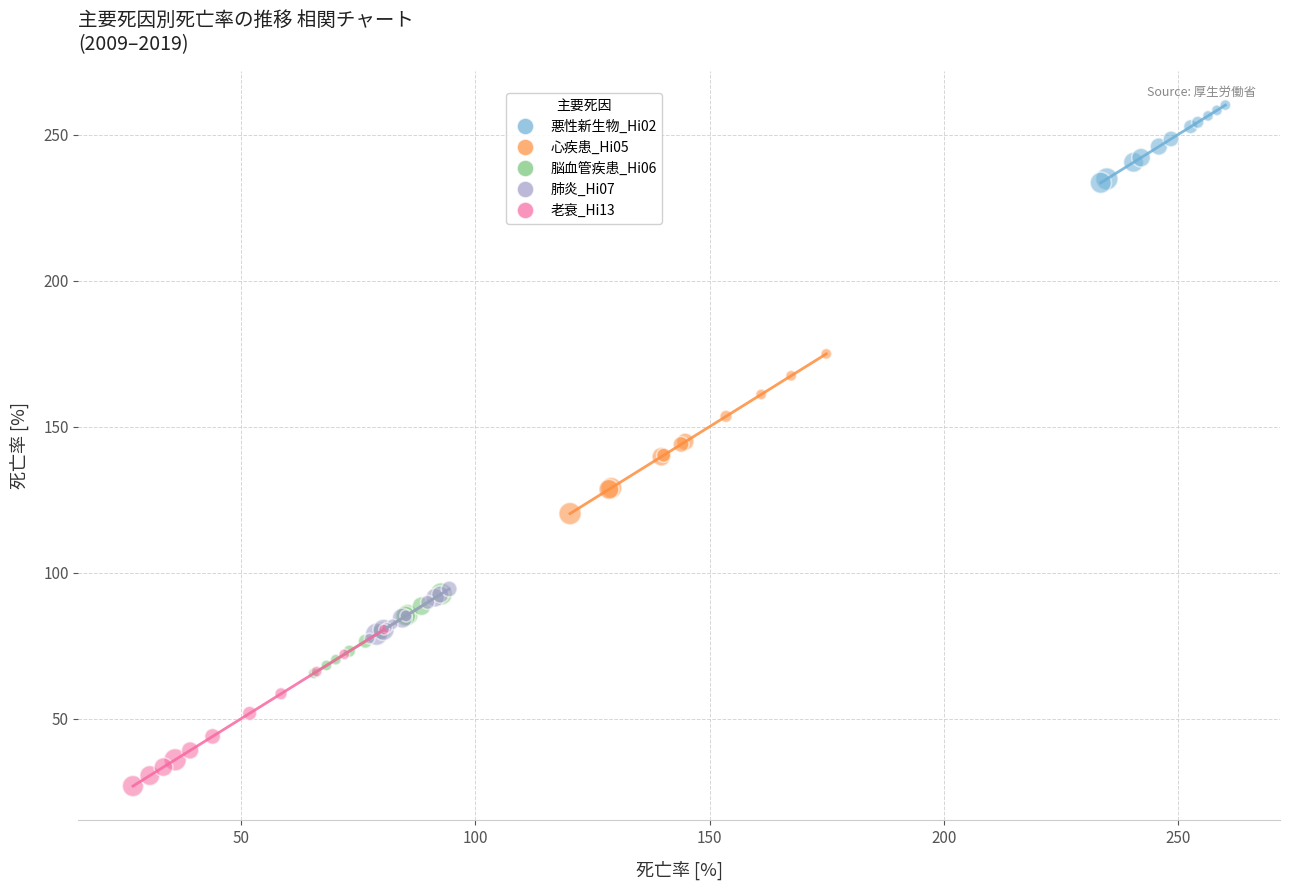

Which series reaches the minimum Y coordinate?

老衰_Hi13